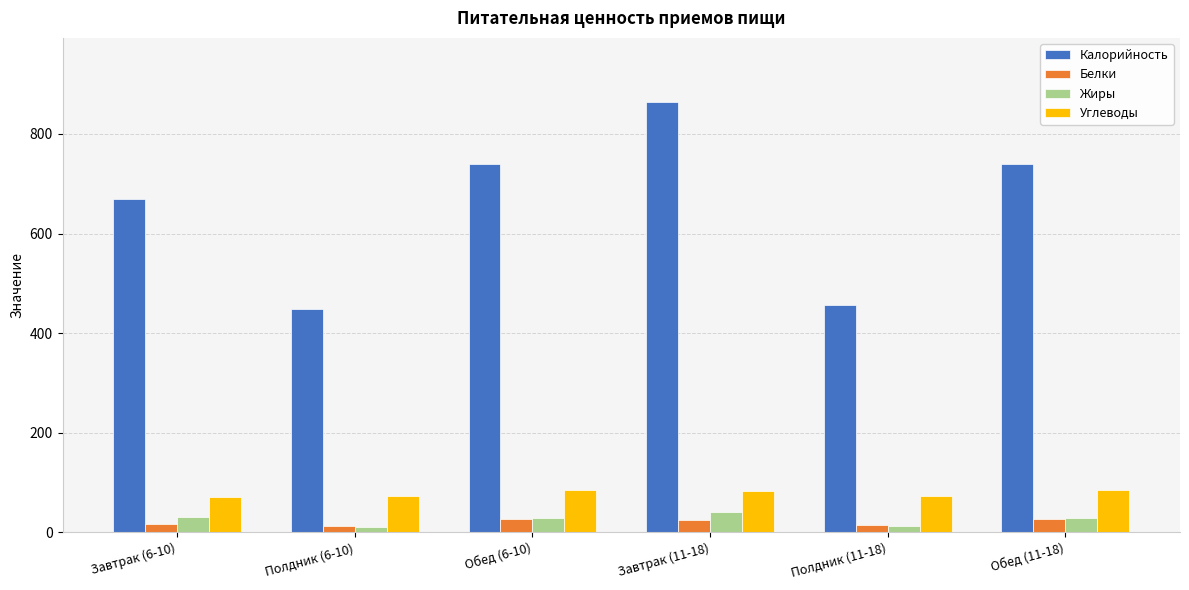

What is the minimum value for Углеводы?

71.0